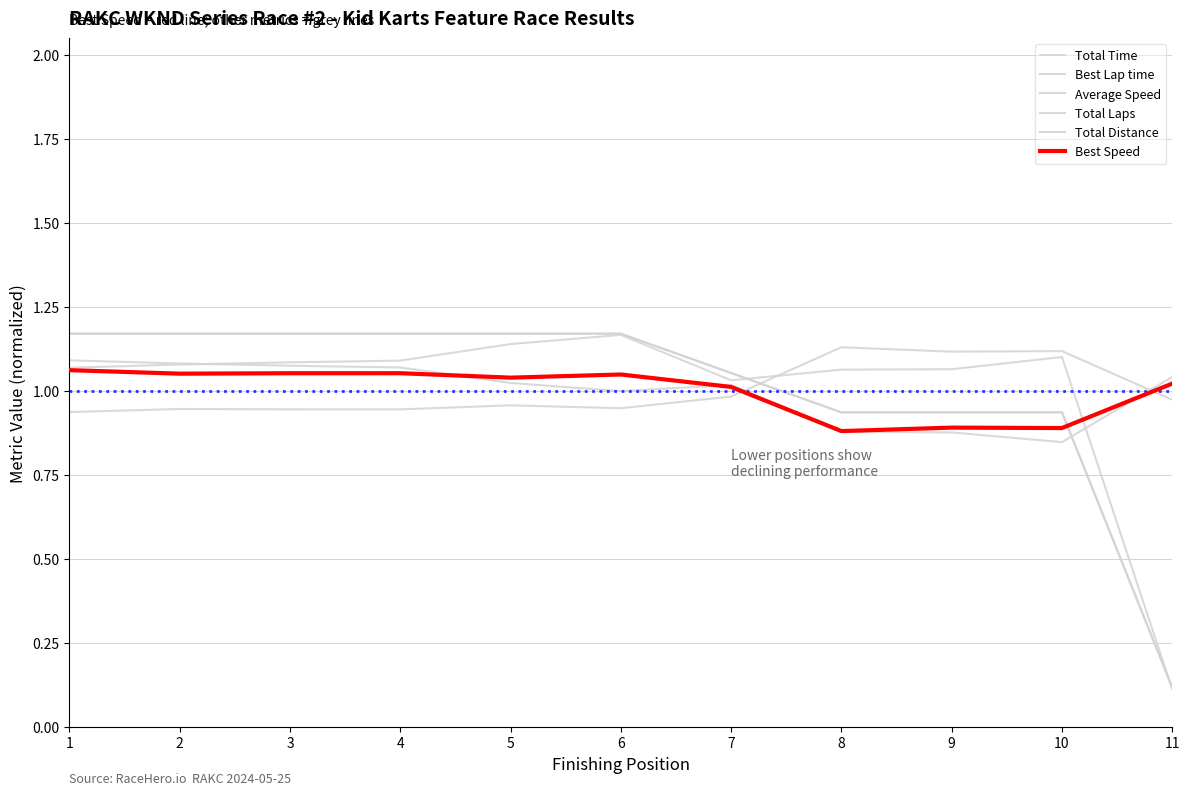

Is this an area chart (filled region under the line)?

No